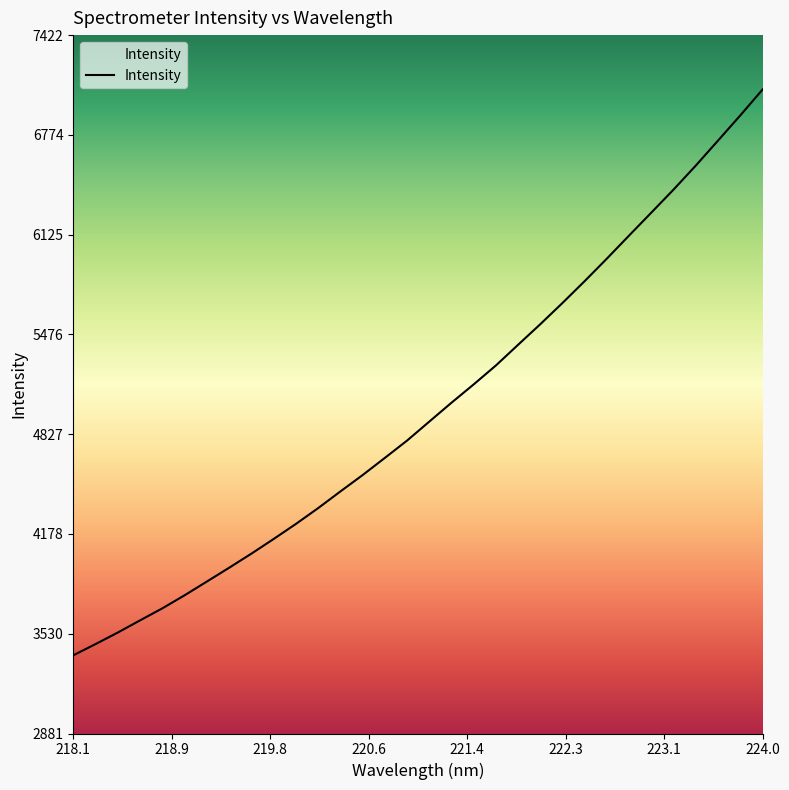

What is the difference between the maximum and minimum values?

3679.8